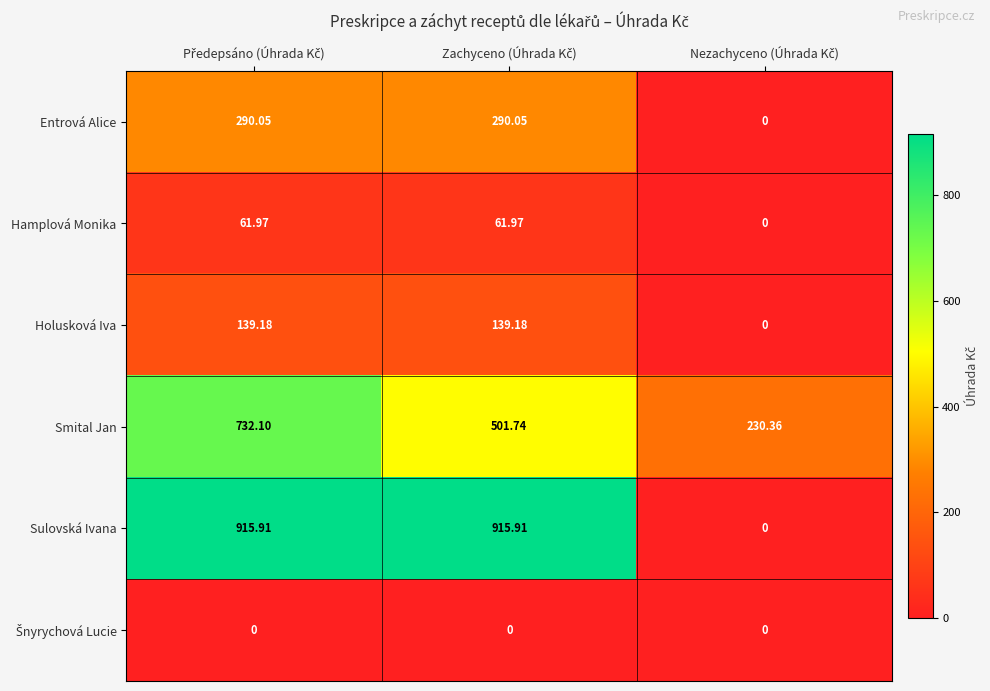

Which series has the largest total across all categories?

Sulovská Ivana